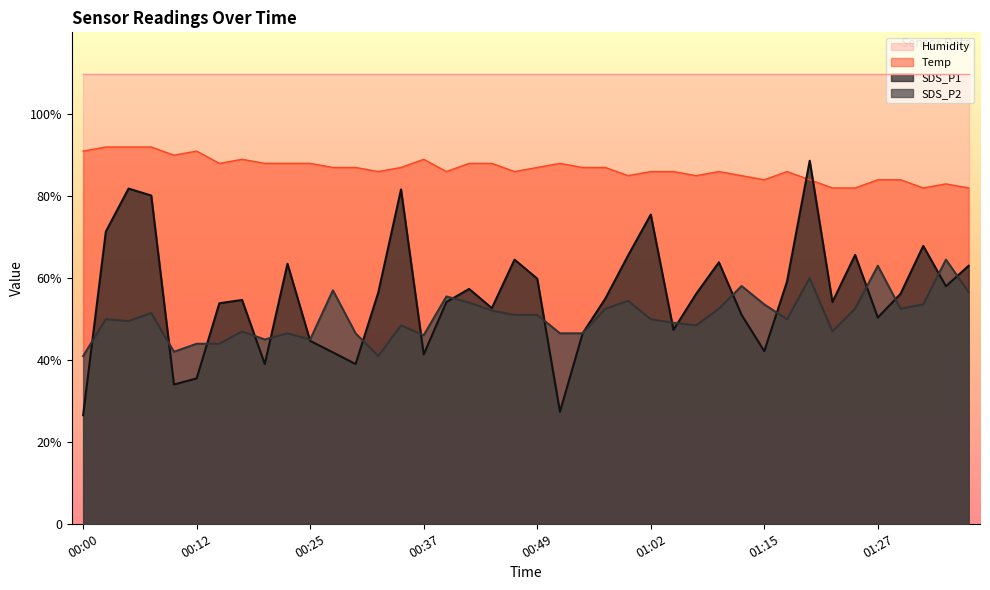

Read the SDS_P2 value at 00:42.

54.0